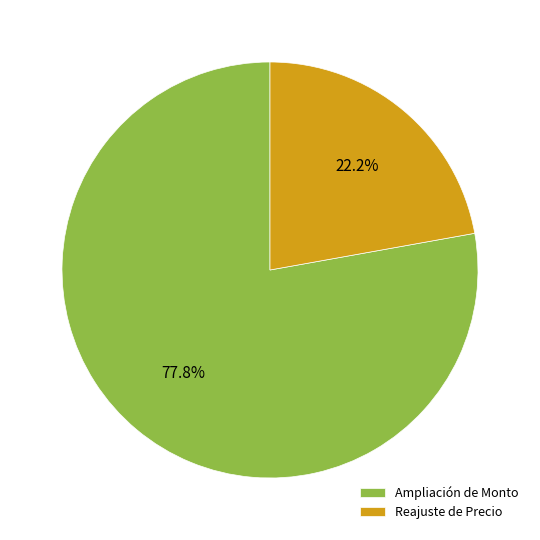

What is the largest slice in the pie chart?

Ampliación de Monto